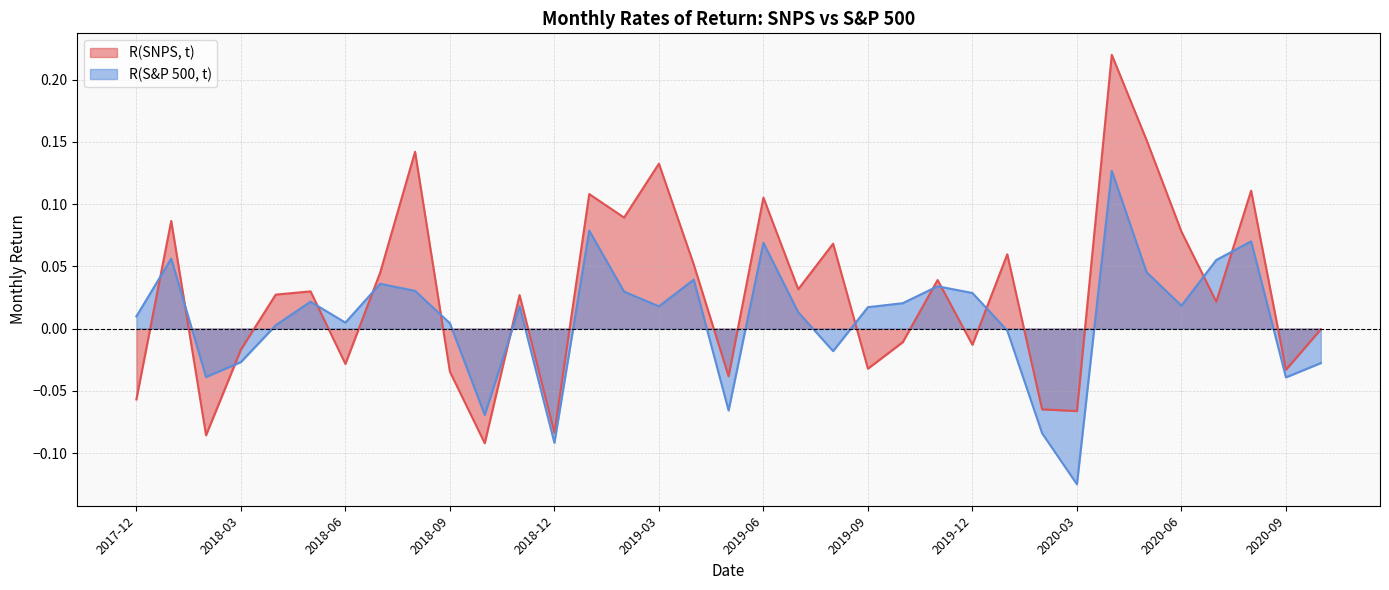

At which category does the chart reach its minimum across all series?

2020-03